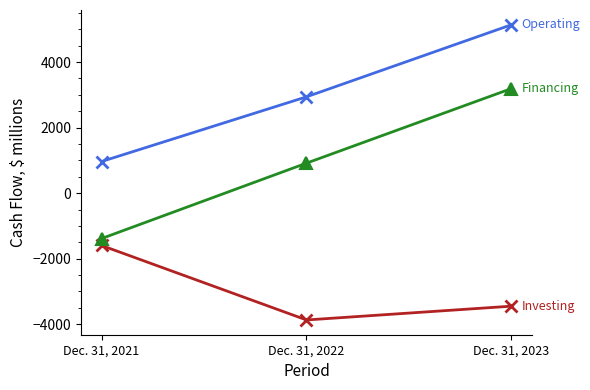

What is the total value across all series at Dec. 31, 2022?

-15